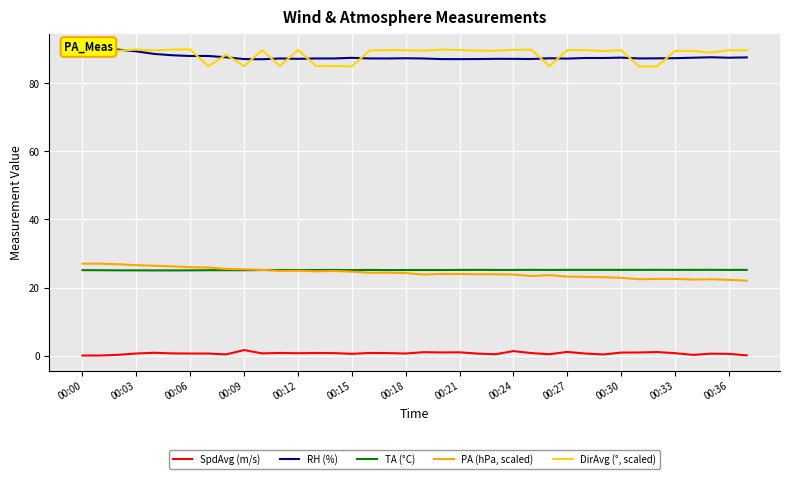

True or false: TA (°C) has a value of 25.2 at 00:27.

True